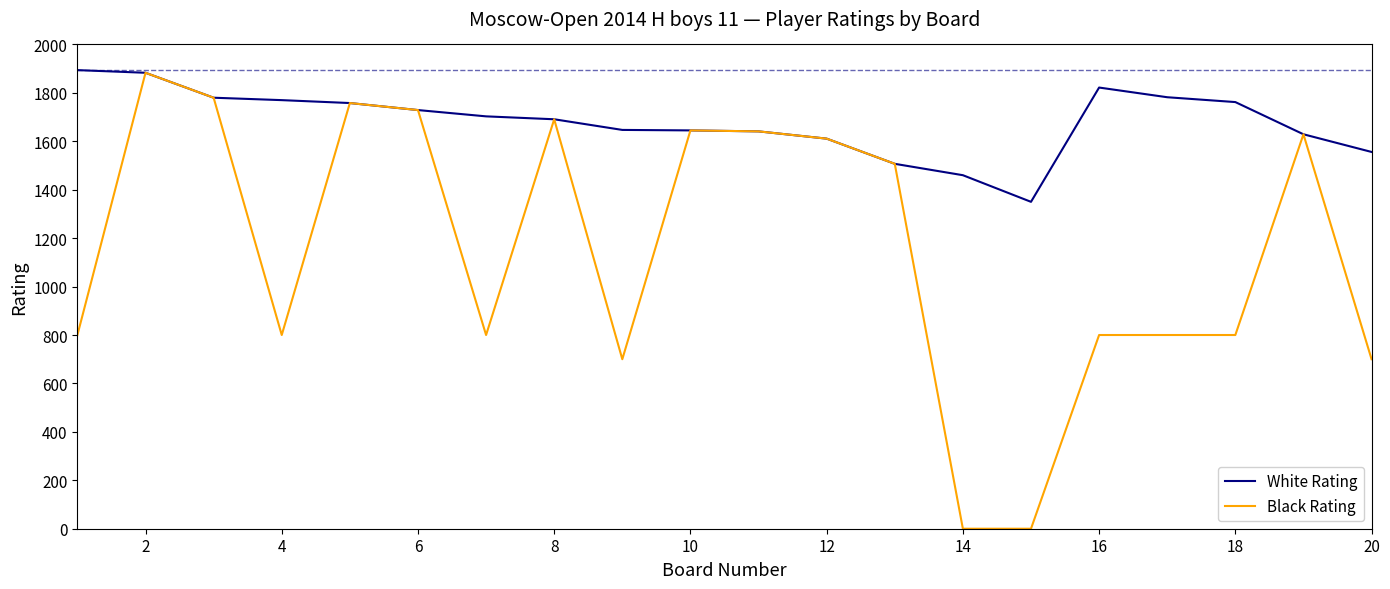

What is the greatest value displayed?

1894